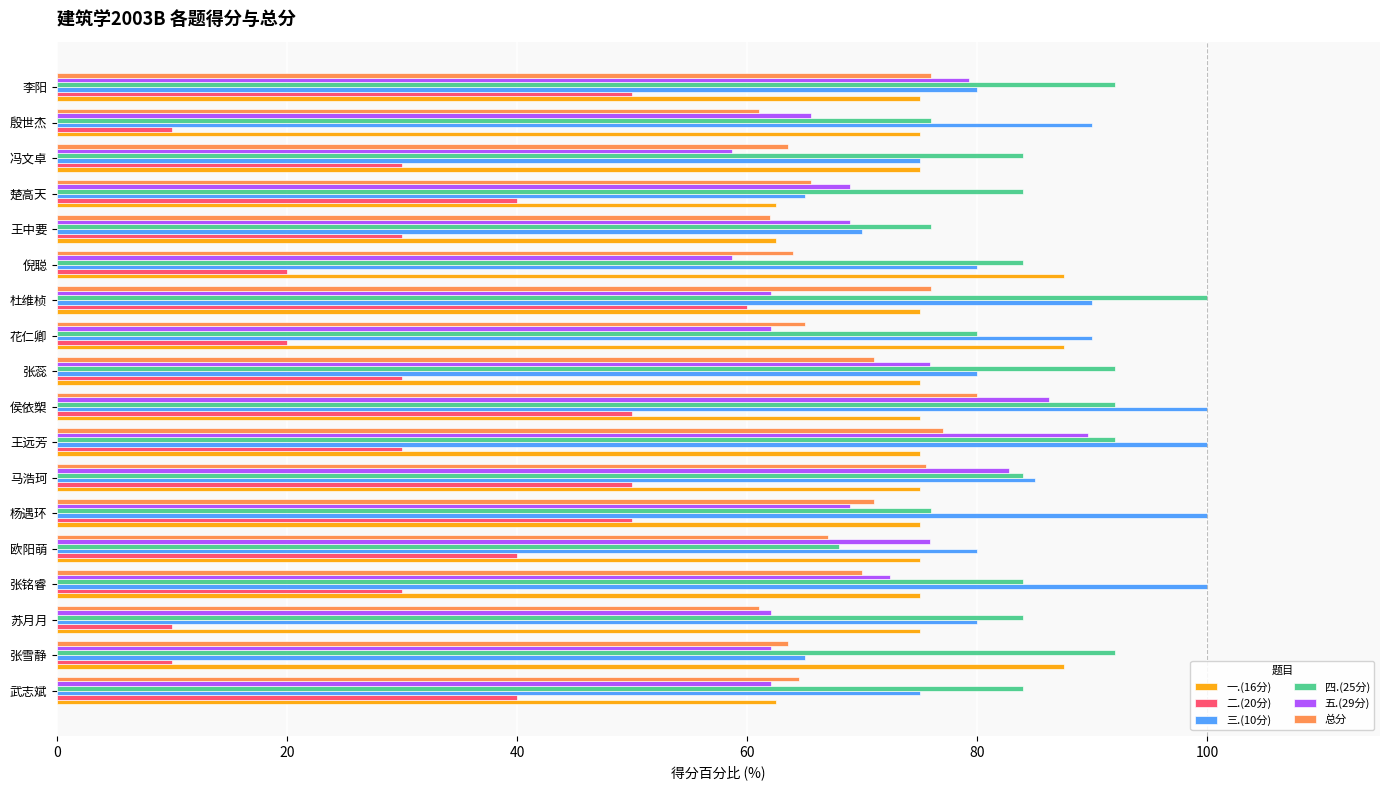

Between 倪聪 and 李阳, which series saw the biggest shift?

二.(20分)